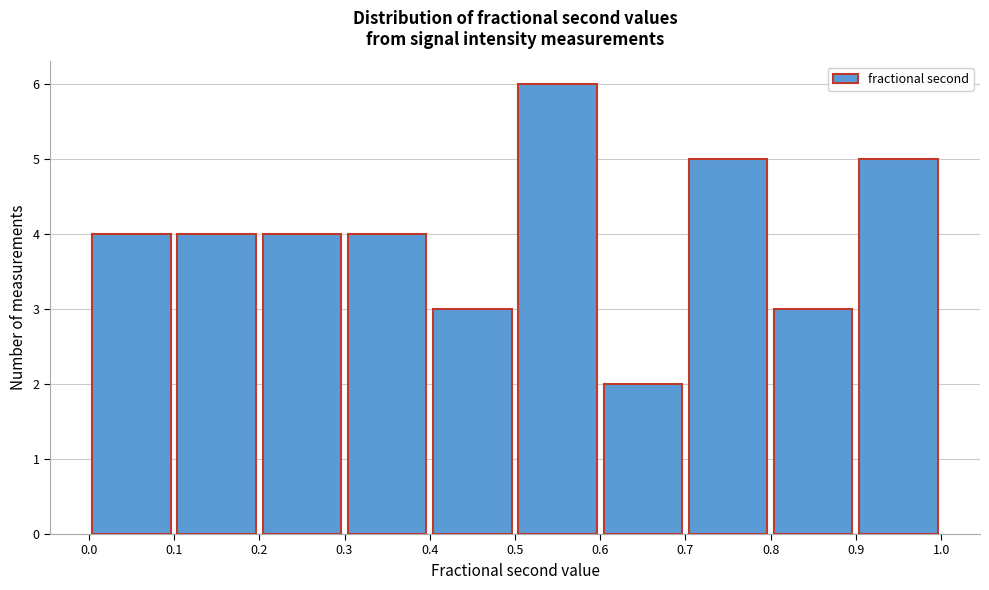

Which range on the x-axis has the tallest bar?

0.5 to 0.6